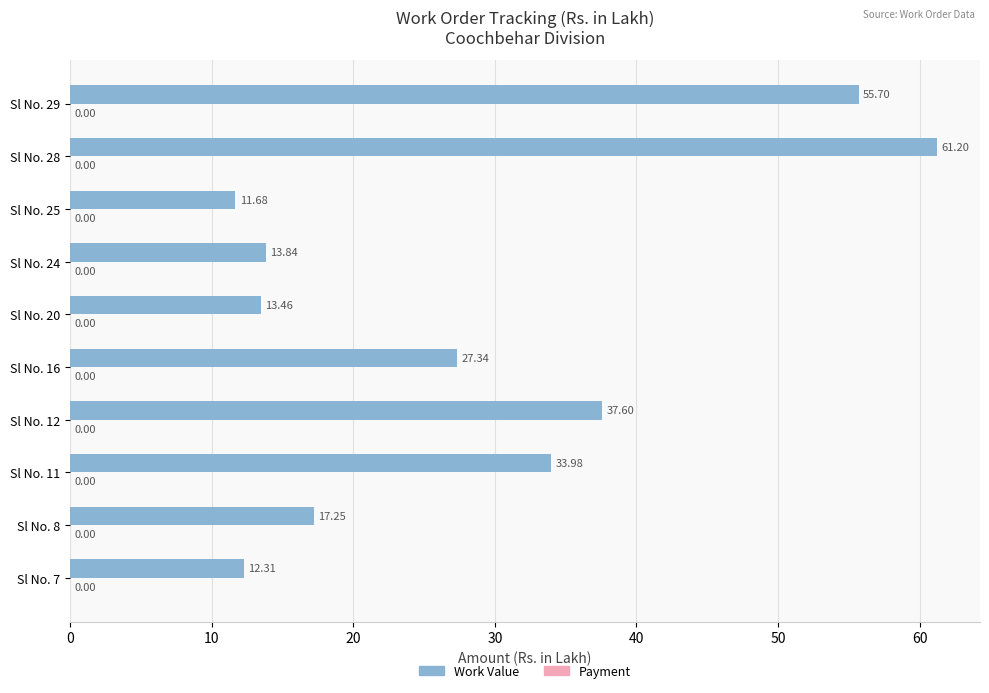

What is the difference between the values at Sl No. 12 and Sl No. 11?

3.6